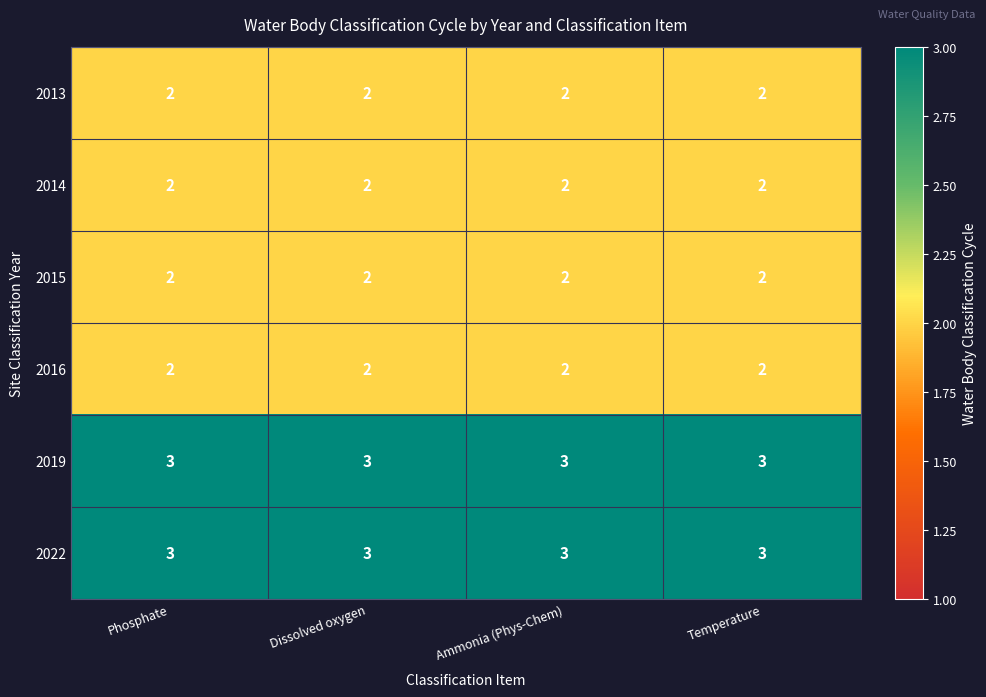

True or false: 2016 has a value of 3 at Dissolved oxygen.

False